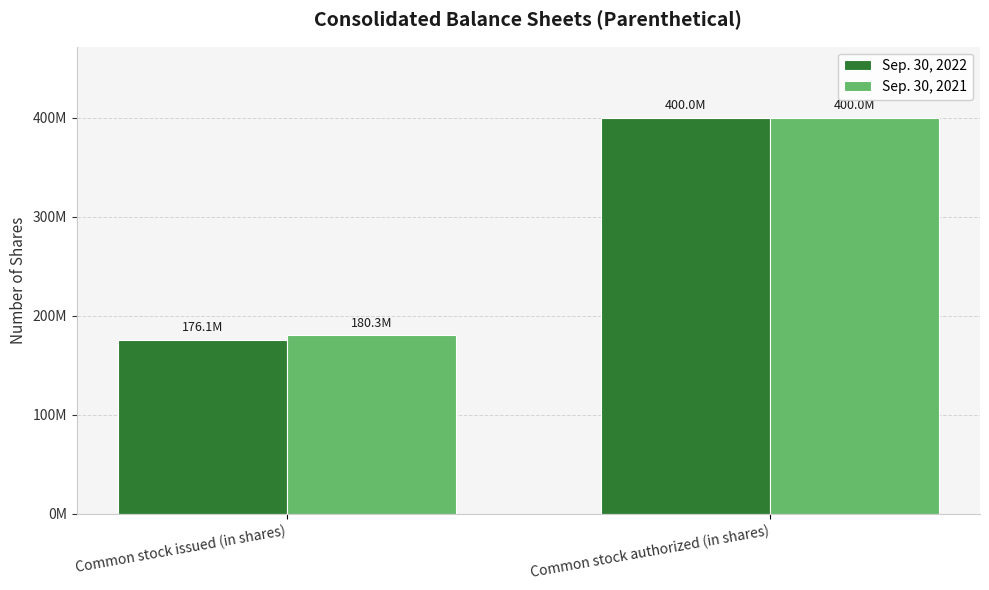

What are all the series names shown in the legend?

Sep. 30, 2022, Sep. 30, 2021